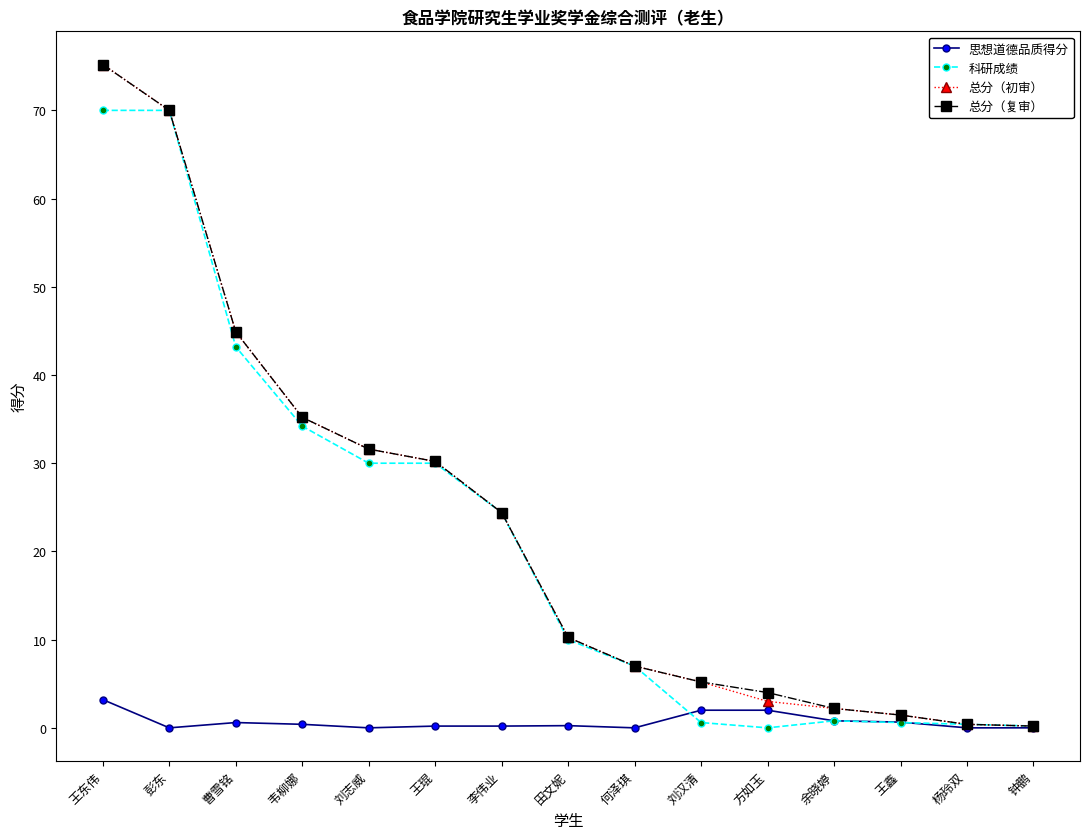

Which series changed the most between 田文妮 and 刘汉清?

科研成绩